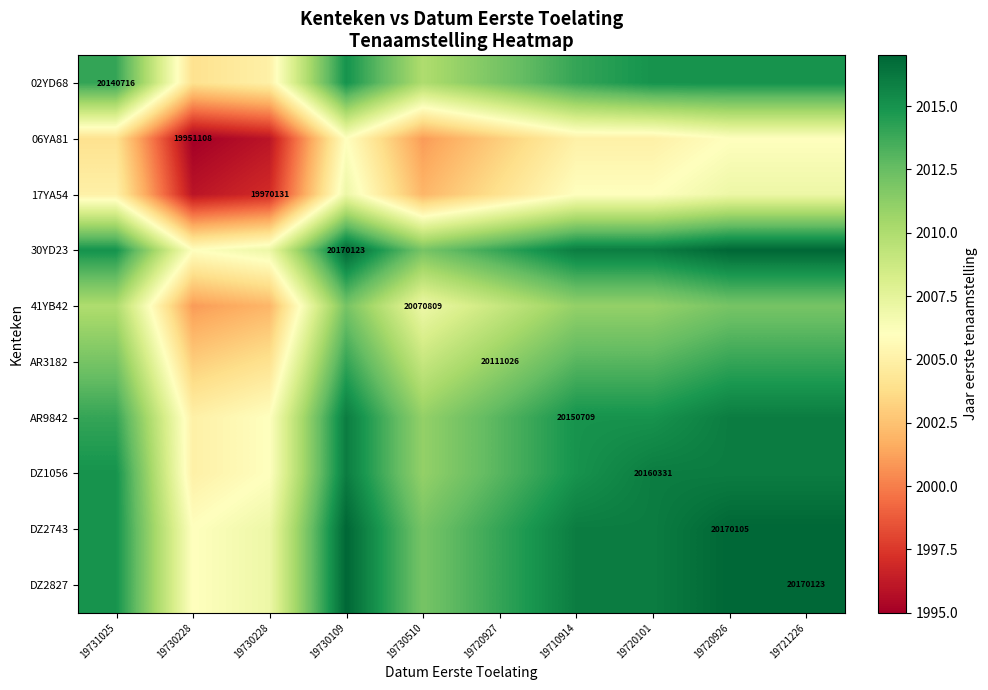

The DZ1056 series shows 1397 at 19730228. True or false?

False